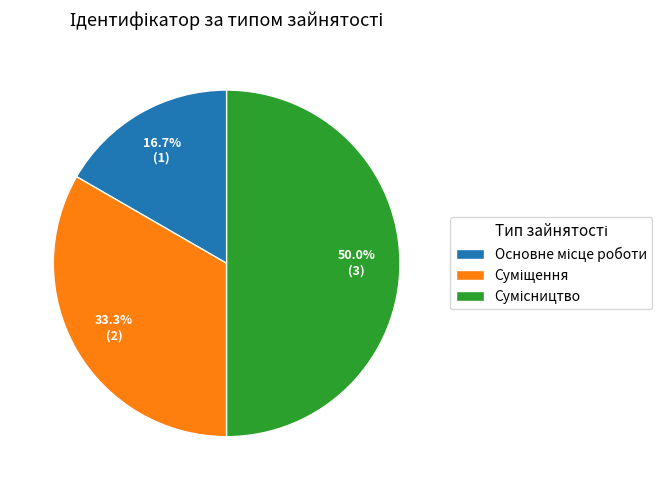

Do Основне місце роботи and Суміщення together represent more than half of the pie?

No